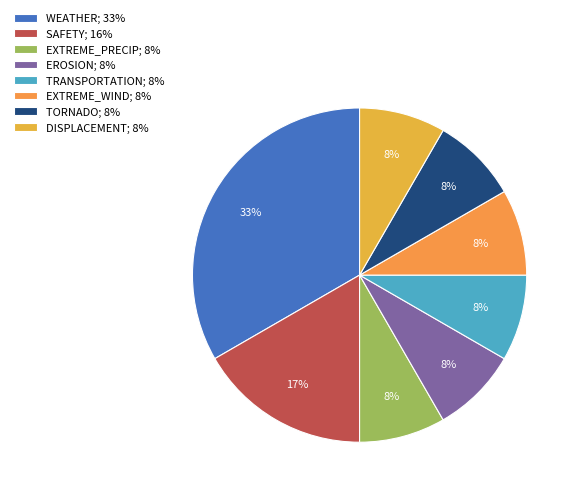

How many segments does this pie chart have?

8